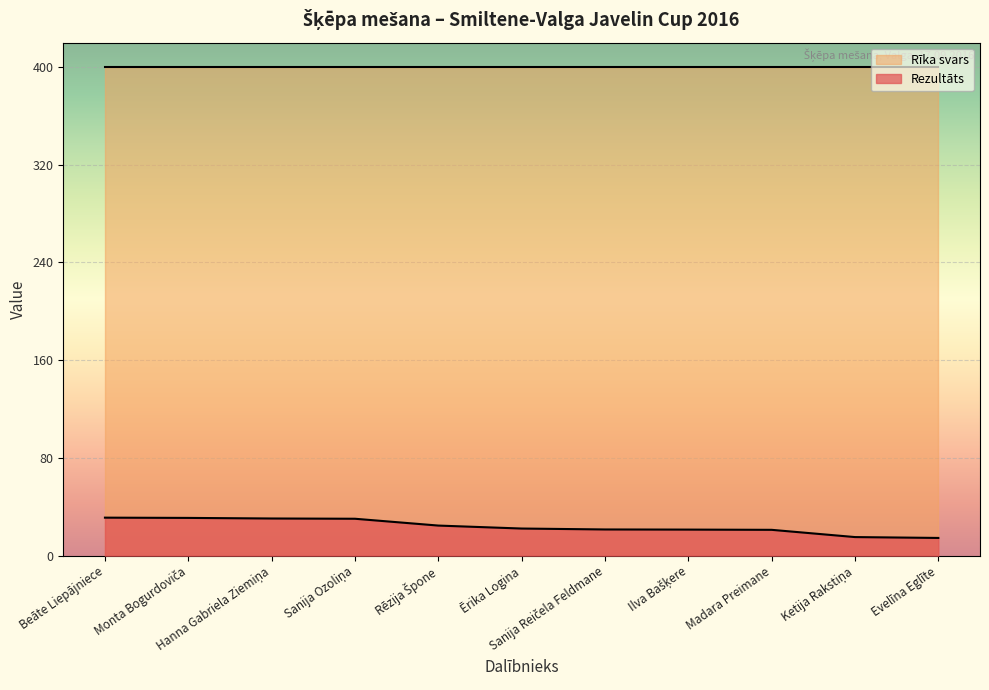

What is the label of the 10th point from the left?

Ketija Rakstiņa